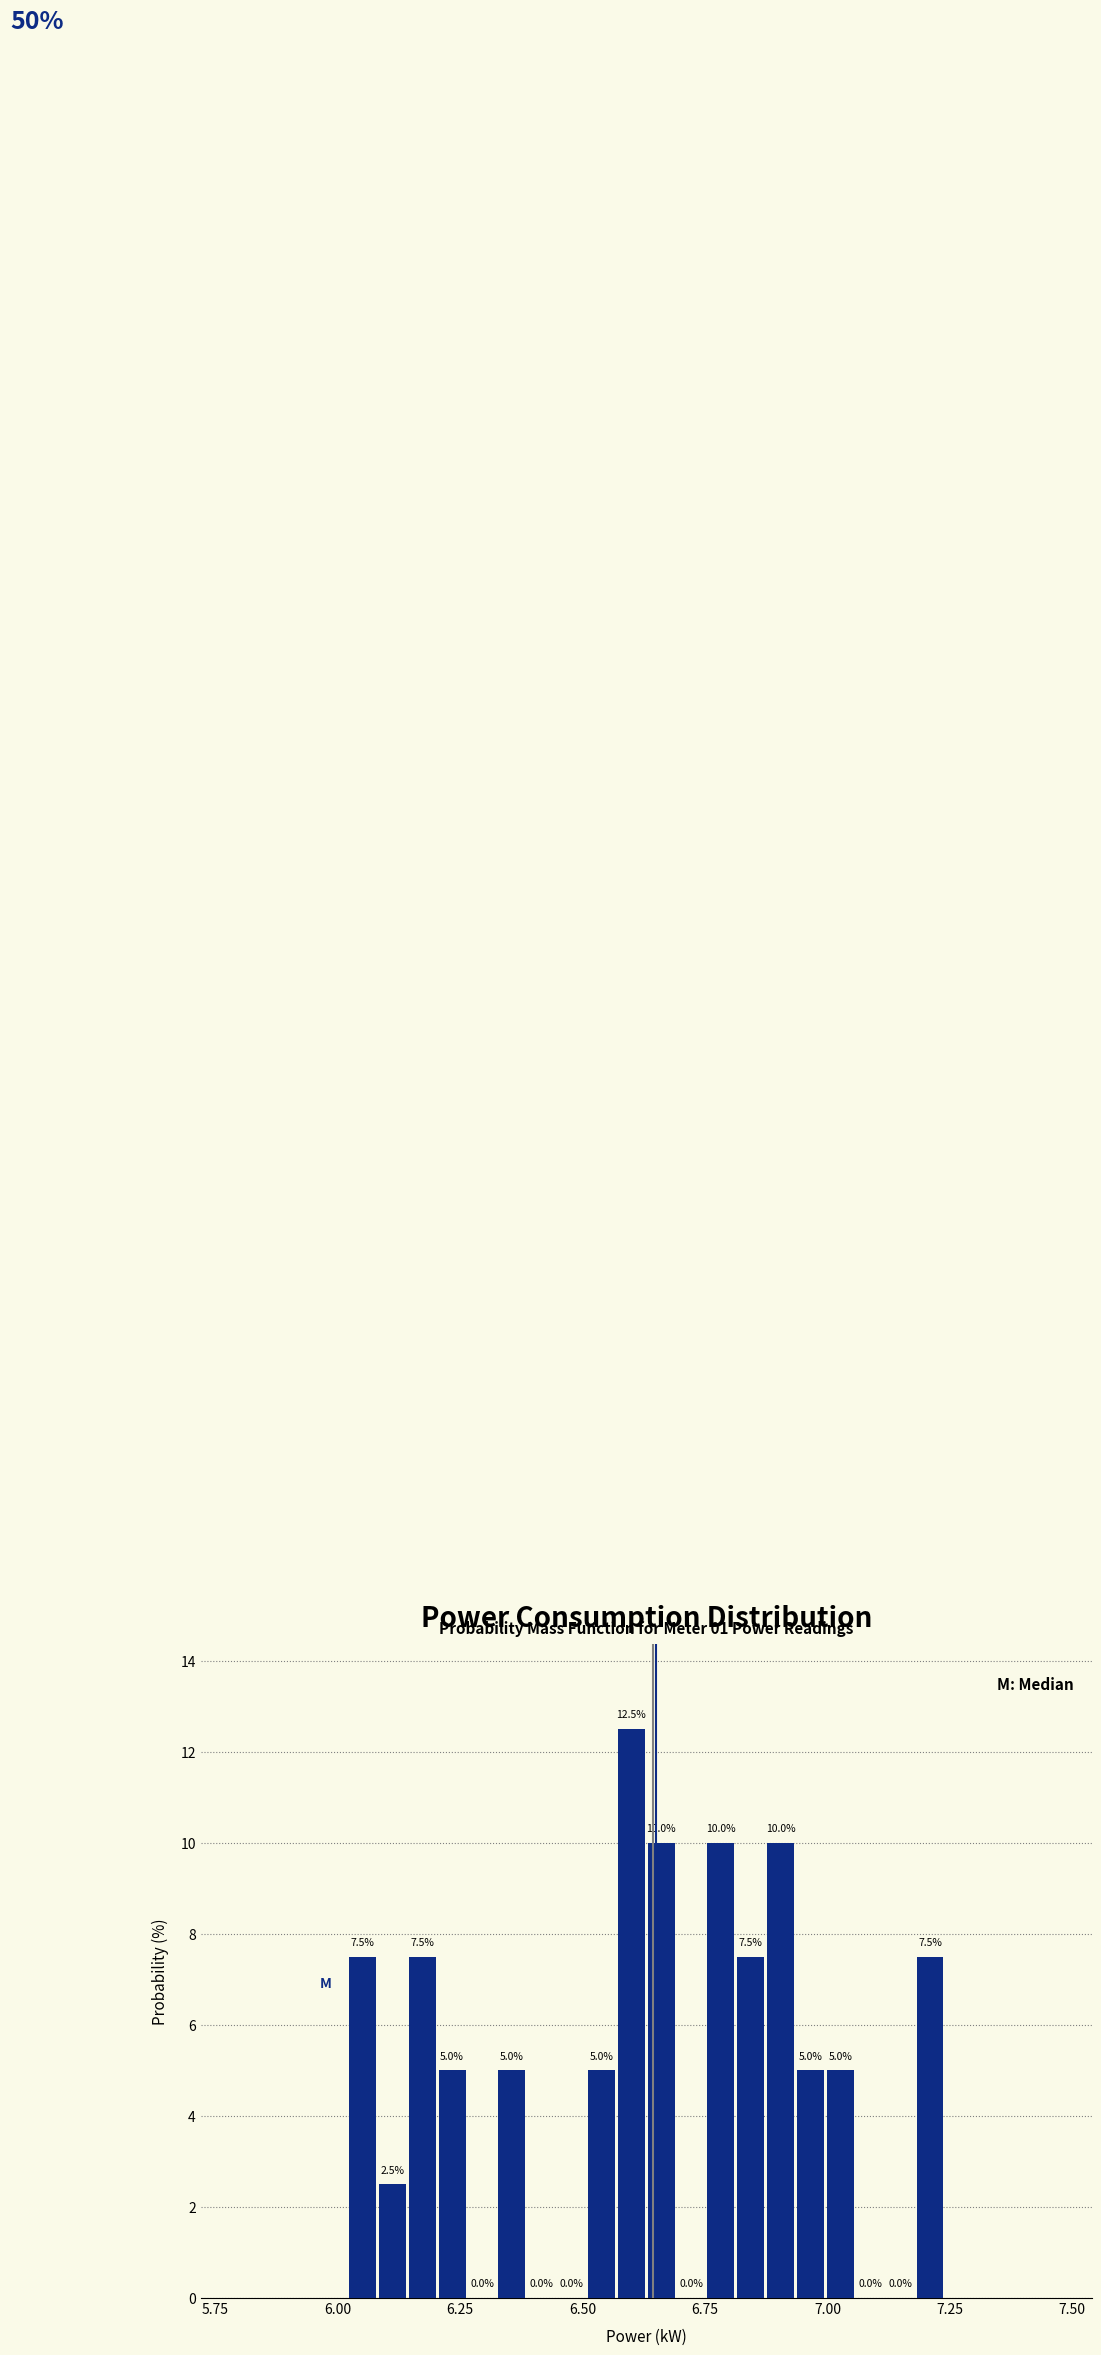

Read against the x-axis, roughly where is the centre of the tallest bar?

6.60